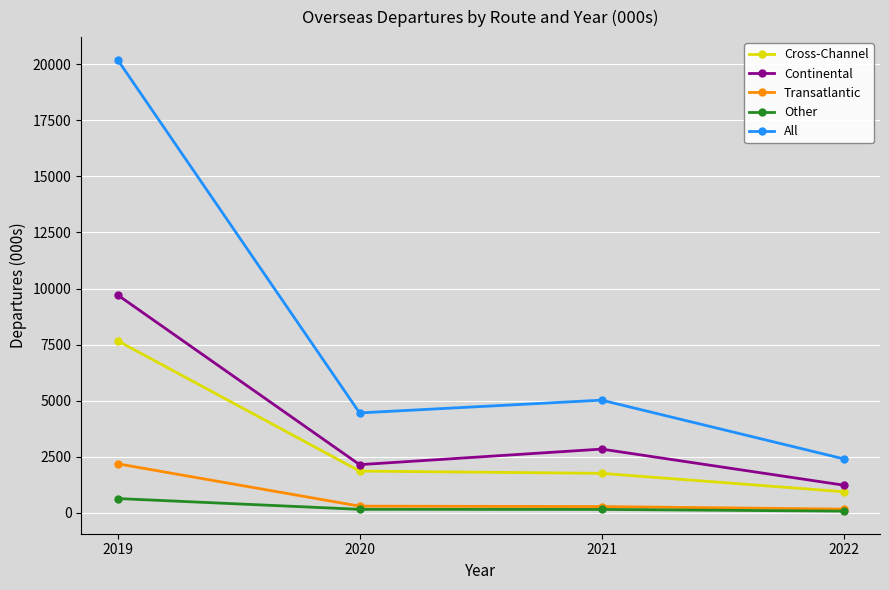

What is the maximum value shown in the chart?

20205.3